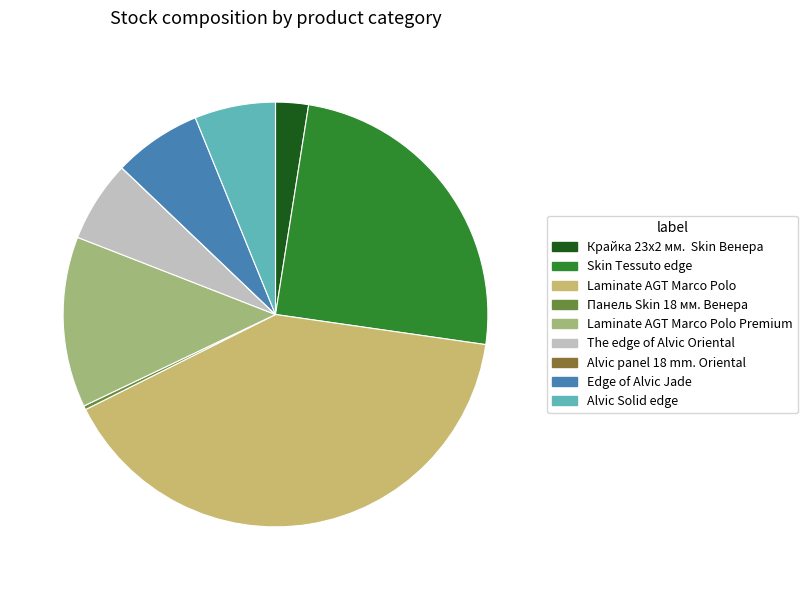

Is there a majority slice in this chart?

No